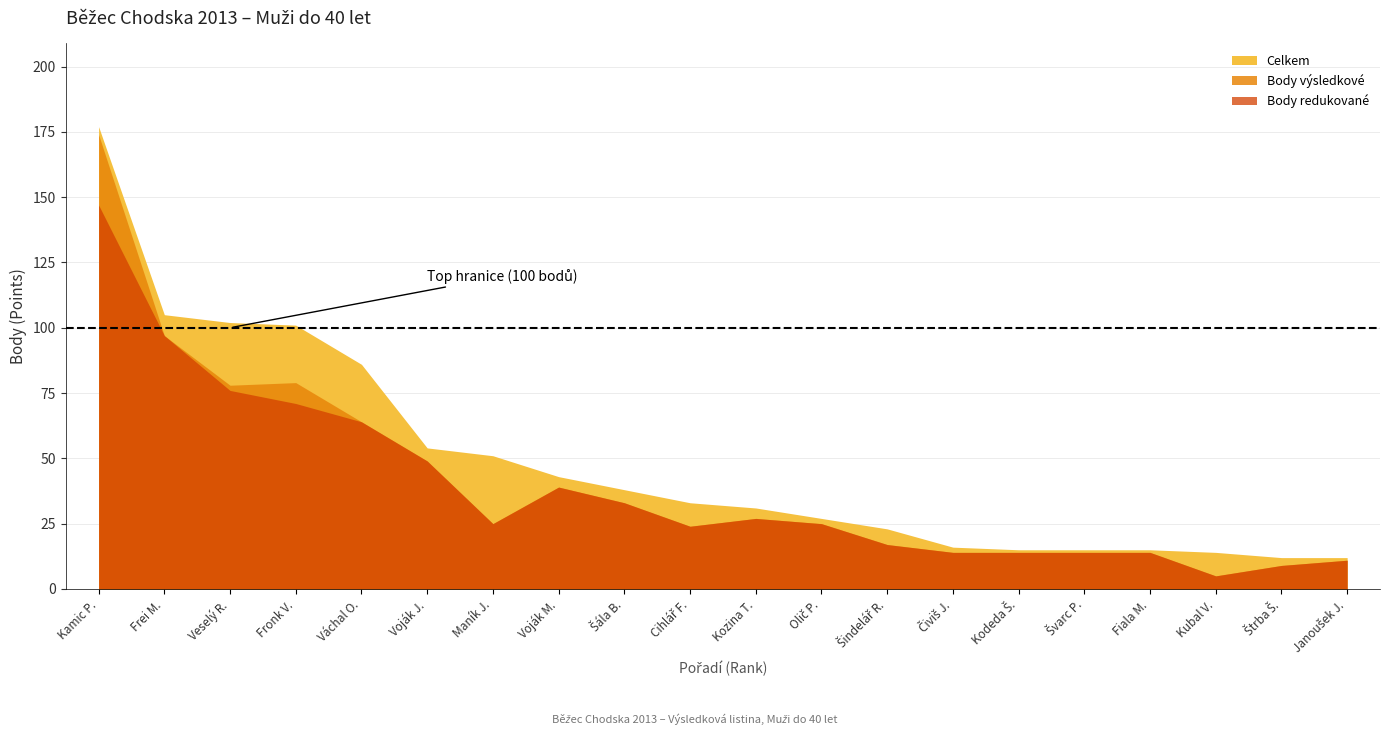

Which series has the largest range (max minus min)?

Body výsledkové